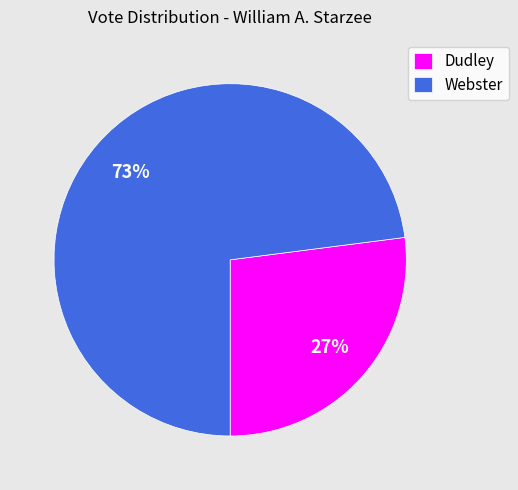

Rank the categories by value from highest to lowest.

Webster, Dudley